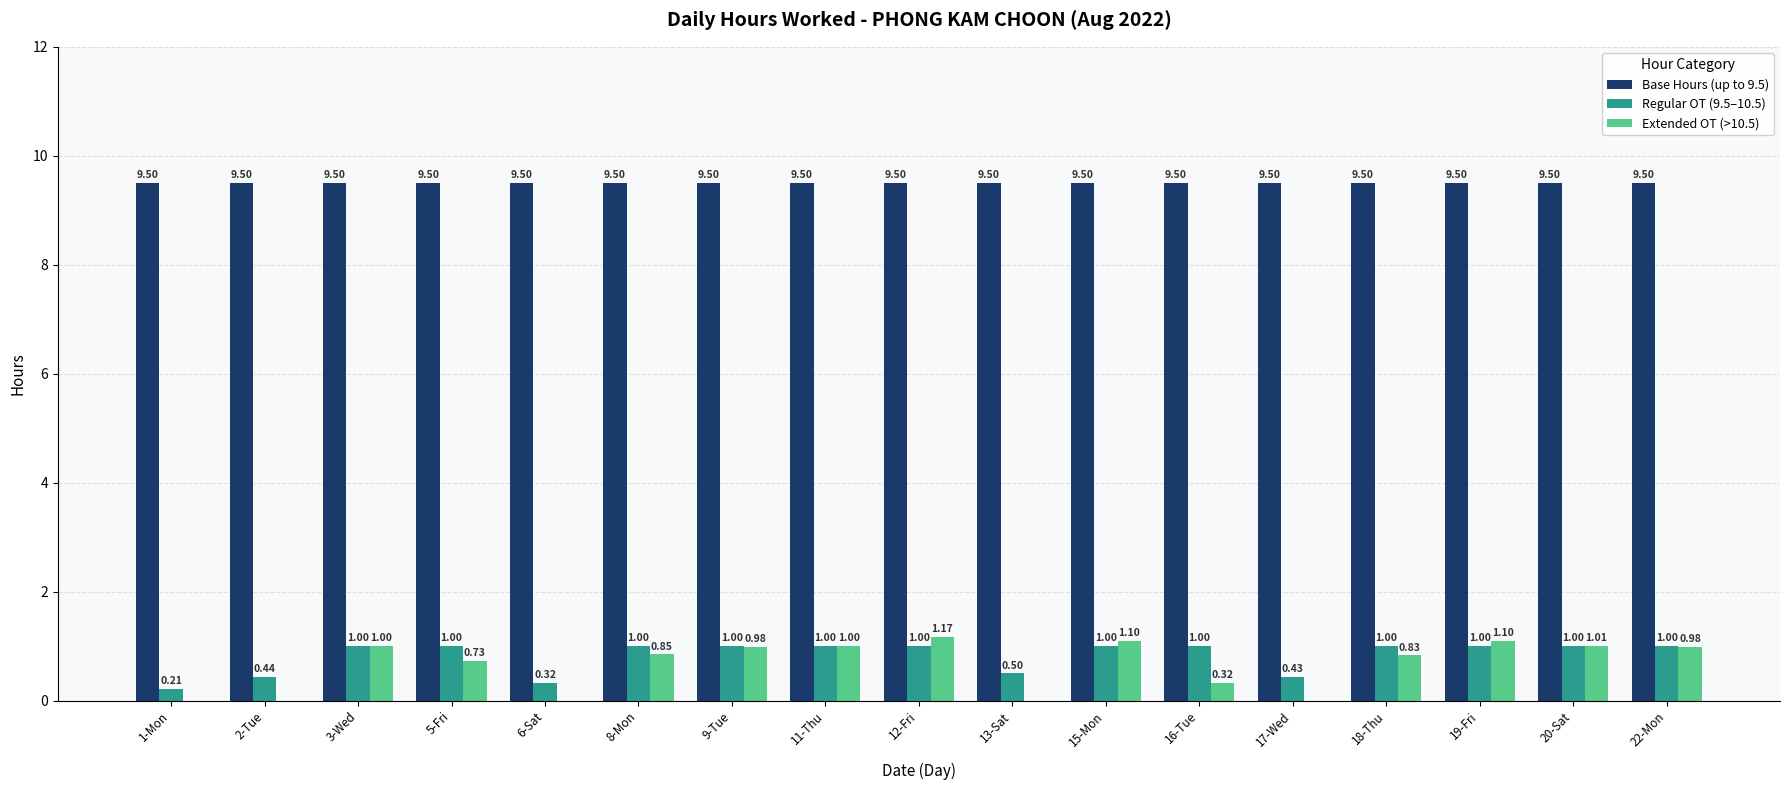

Between 6-Sat and 18-Thu, which series saw the biggest shift?

Extended OT (>10.5)